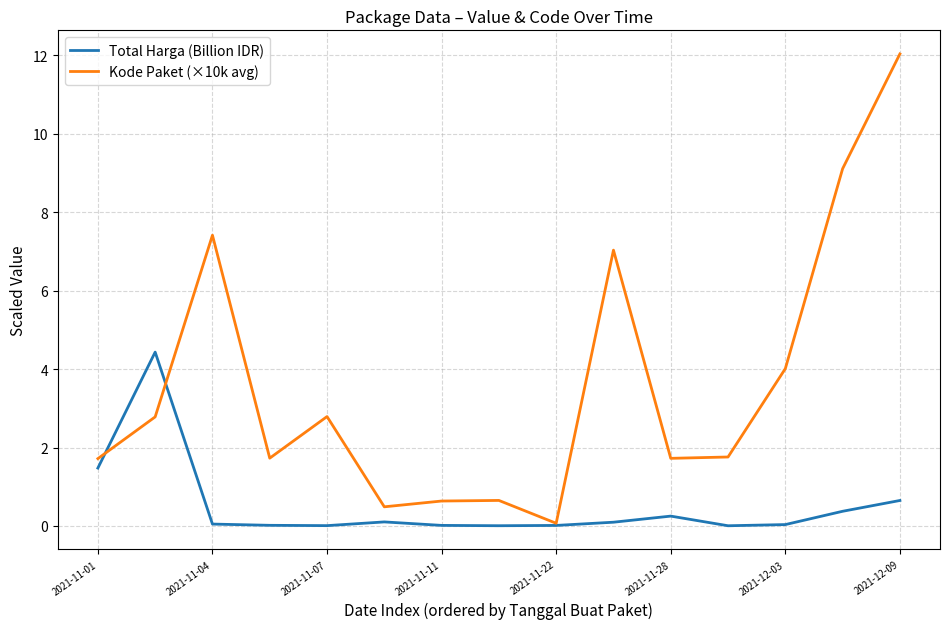

Rank the series by their average value, from highest to lowest.

Kode Paket (×10k avg), Total Harga (Billion IDR)